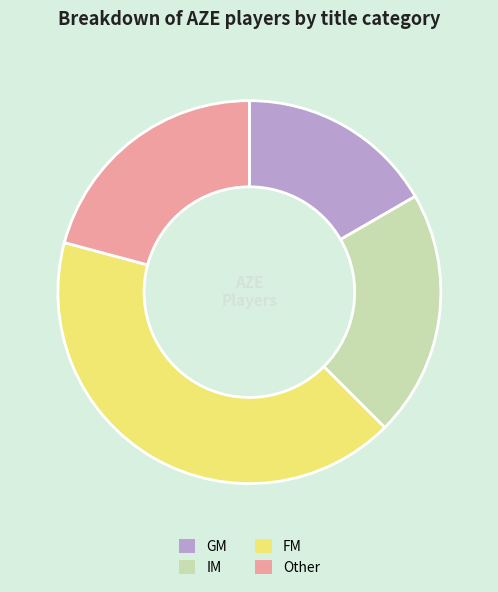

Do Other and GM together represent more than half of the pie?

No